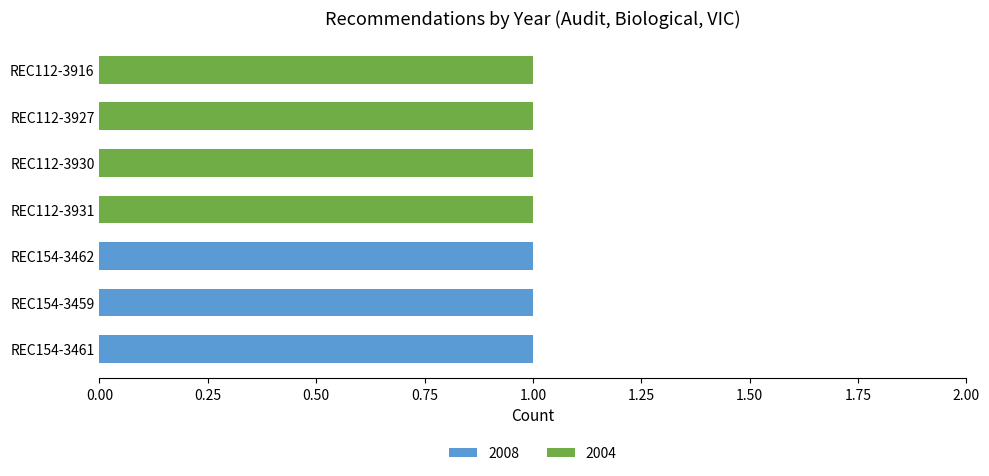

The 2008 series shows 0 at REC112-3927. True or false?

True